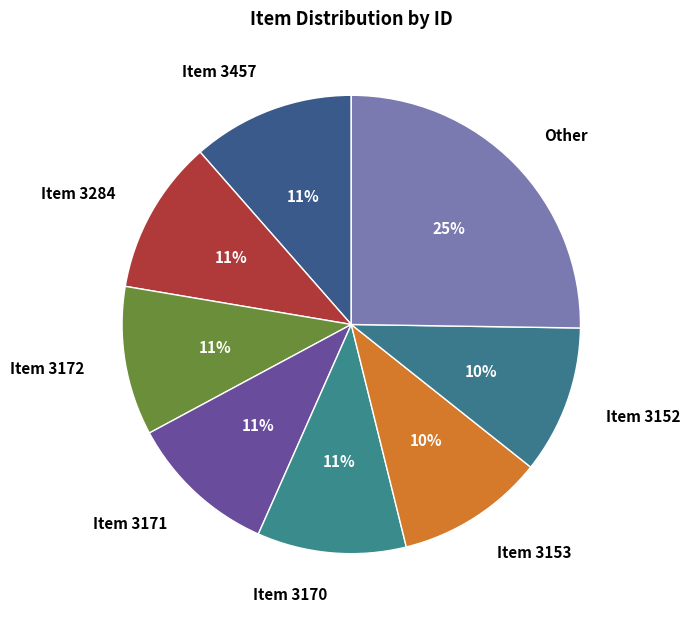

Is there a majority slice in this chart?

No